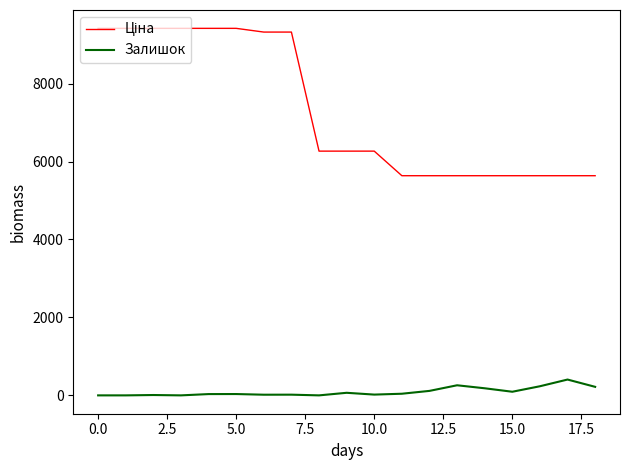

What is the difference between the maximum and minimum values in the Залишок series?

406.0